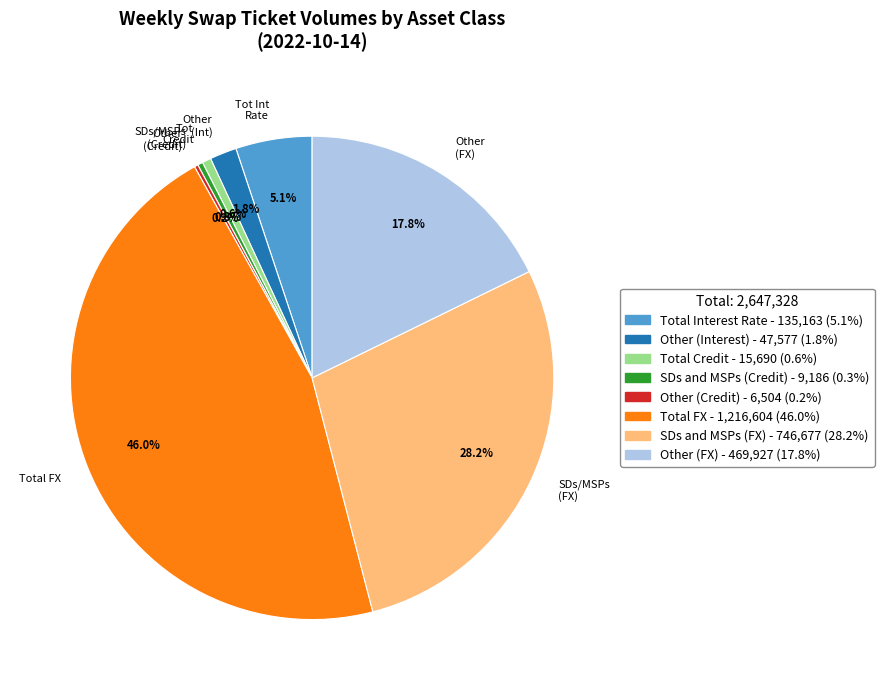

Between Tot Credit and SDs/MSPs (FX), which is larger?

SDs/MSPs (FX)